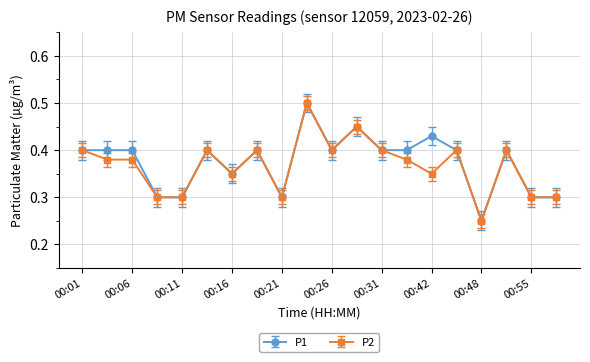

How many P2 values are between 0 and 1?

20